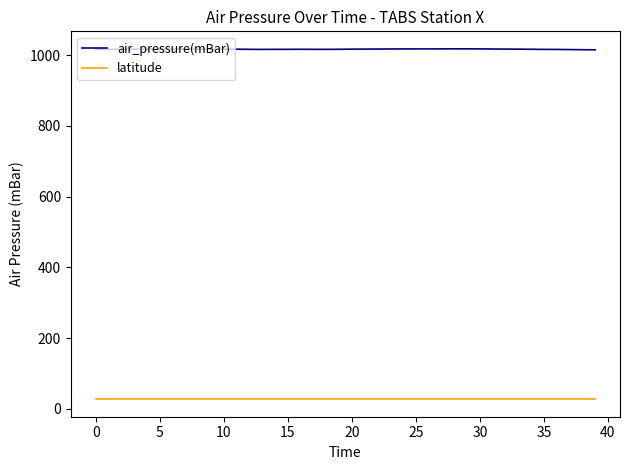

Which series has the largest total across all categories?

air_pressure(mBar)